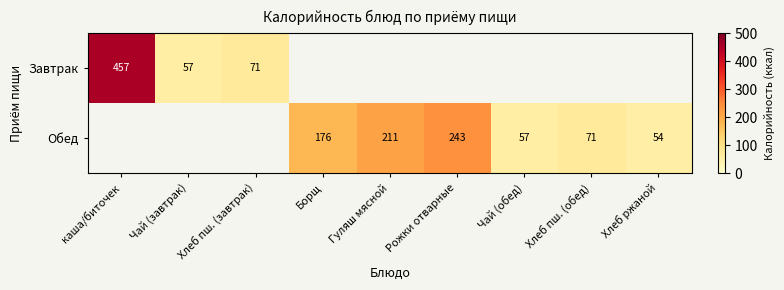

What is the sum of the Обед values at Гуляш мясной and Борщ?

387